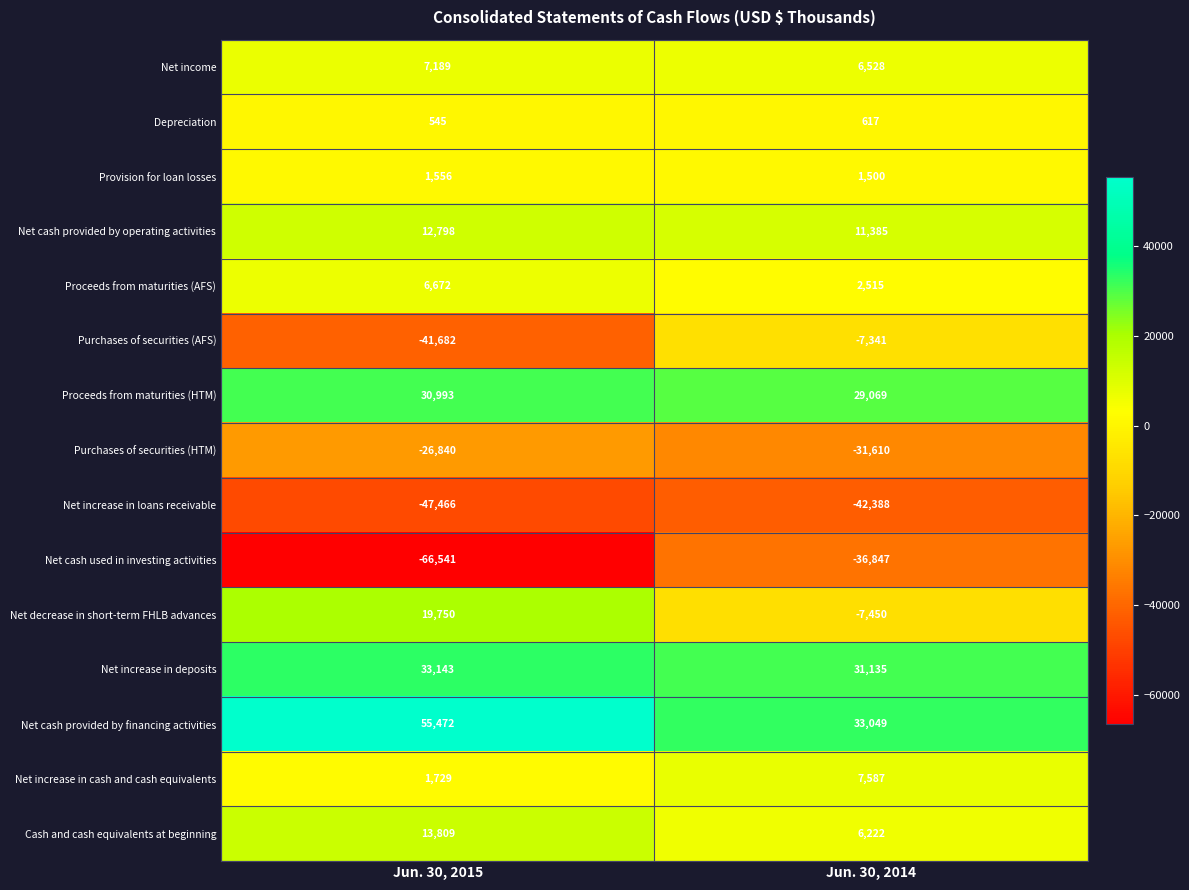

Count the number of categories in the chart.

2